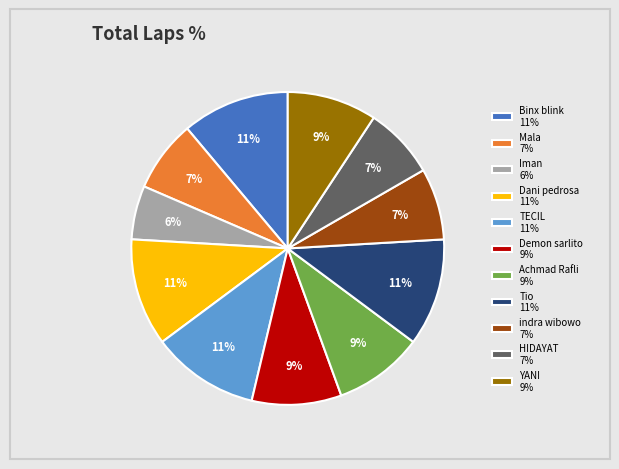

To the nearest percent, what is the average slice percentage?

9%